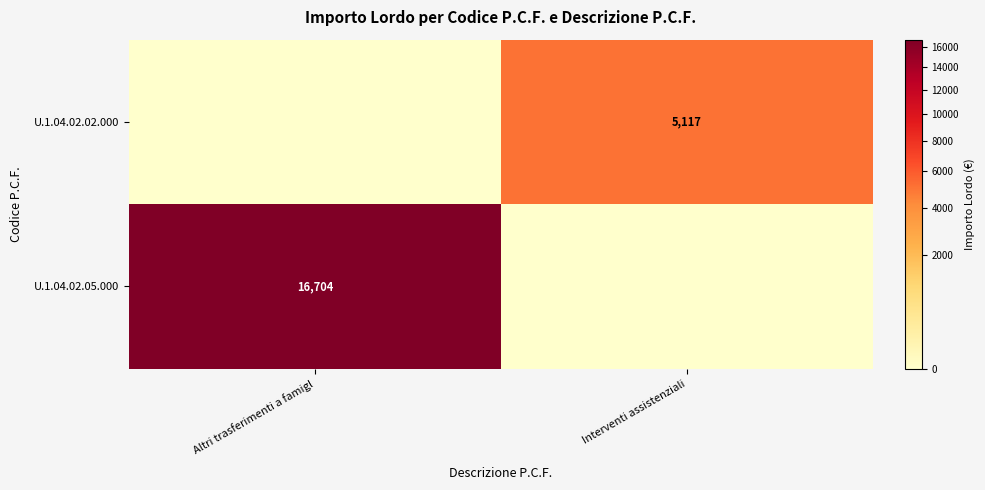

What is the difference between the row_0 values at Interventi assistenziali and Altri trasferimenti a famigl?

5117.2